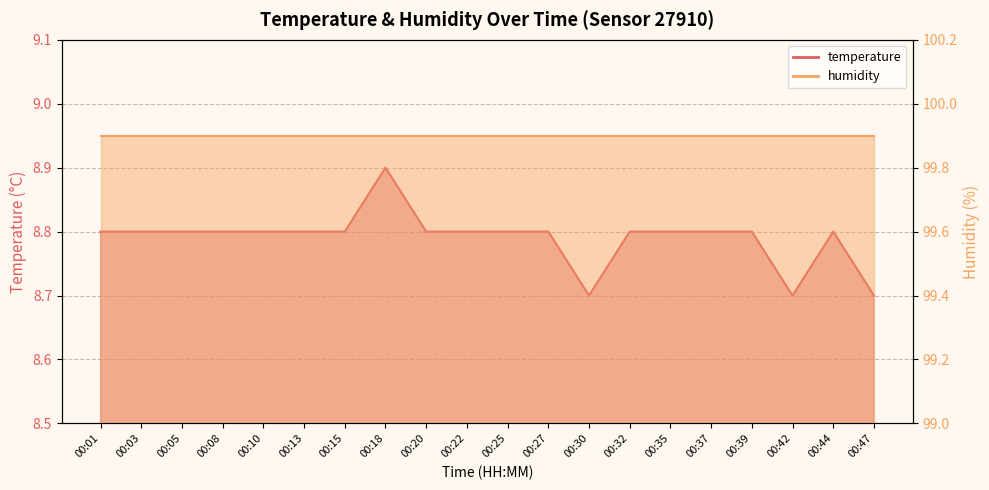

What is the smallest value displayed?

8.7